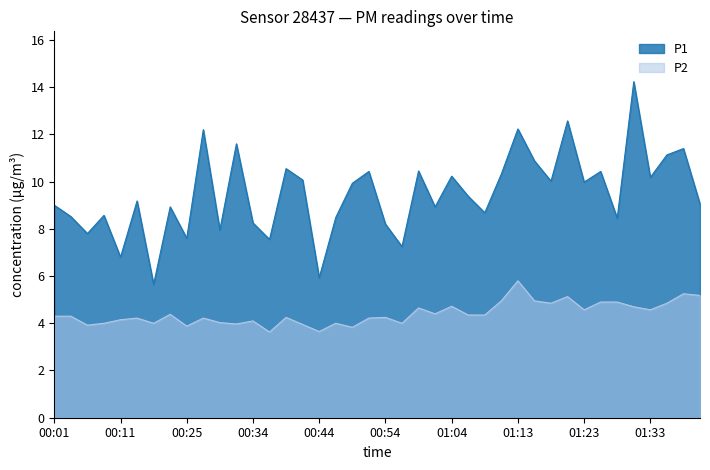

The P2 series shows 6.3 at 00:30. True or false?

False